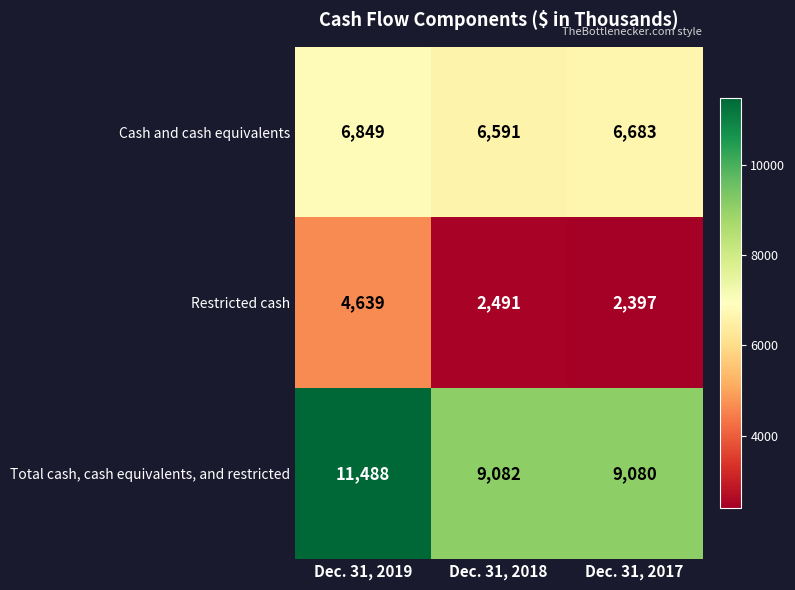

Is the value of Cash and cash equivalents at Dec. 31, 2018 greater than the value of Total cash, cash equivalents, and restricted at Dec. 31, 2017?

No